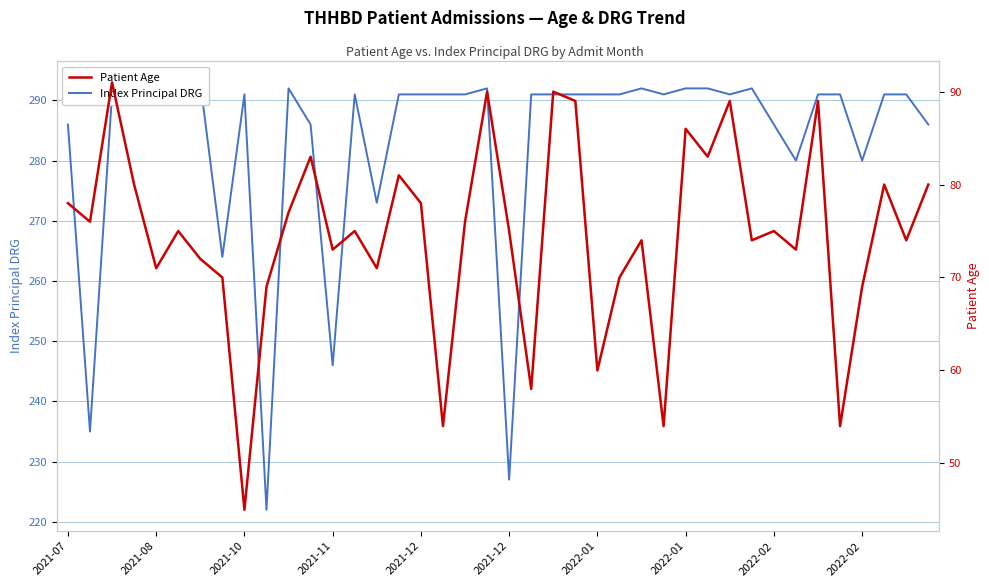

What is the smallest value displayed?

45